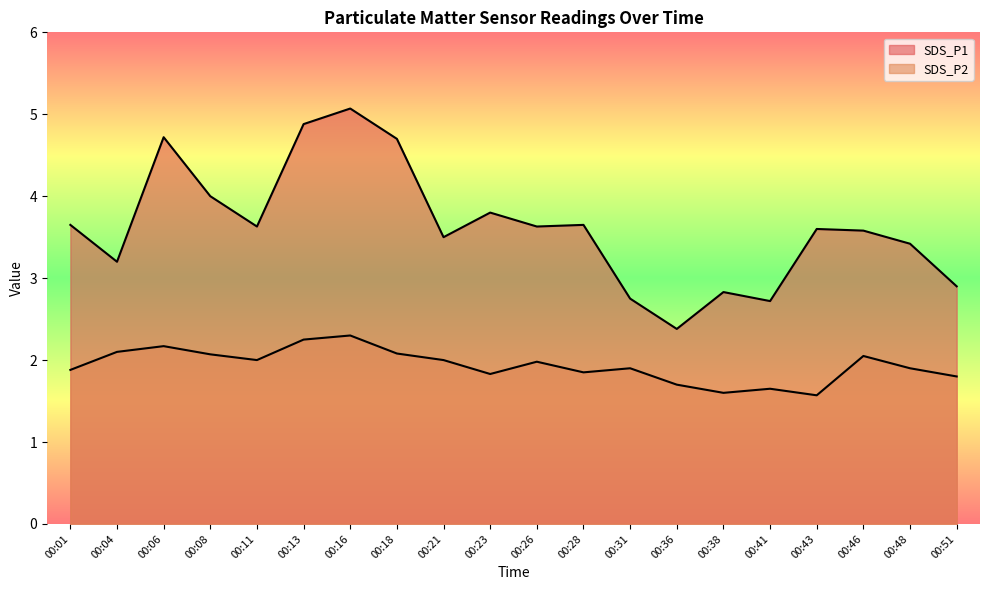

Where is SDS_P2 nearest to the value 1?

00:43